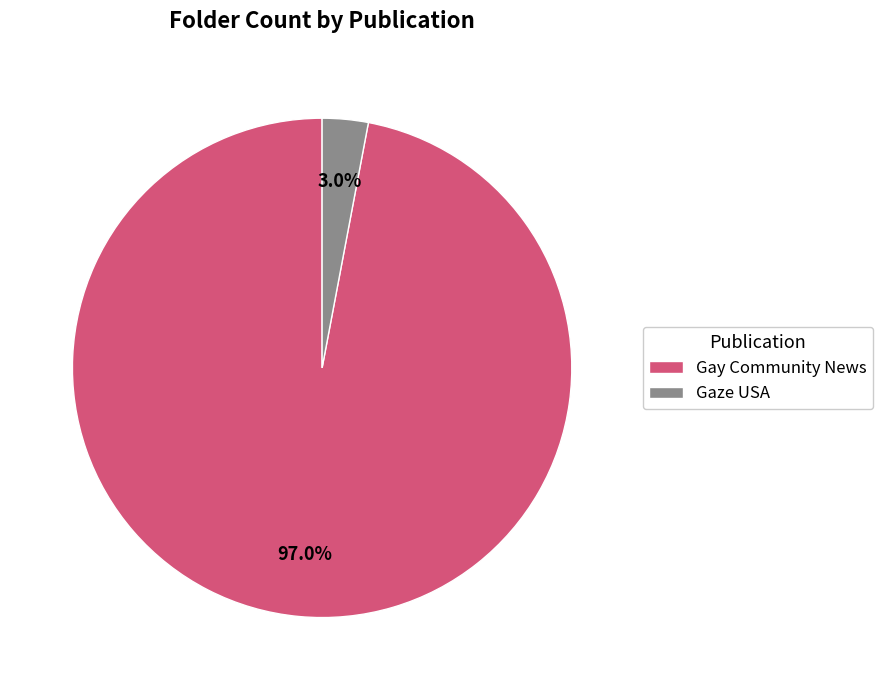

Which has a higher value, Gaze USA or Gay Community News?

Gay Community News